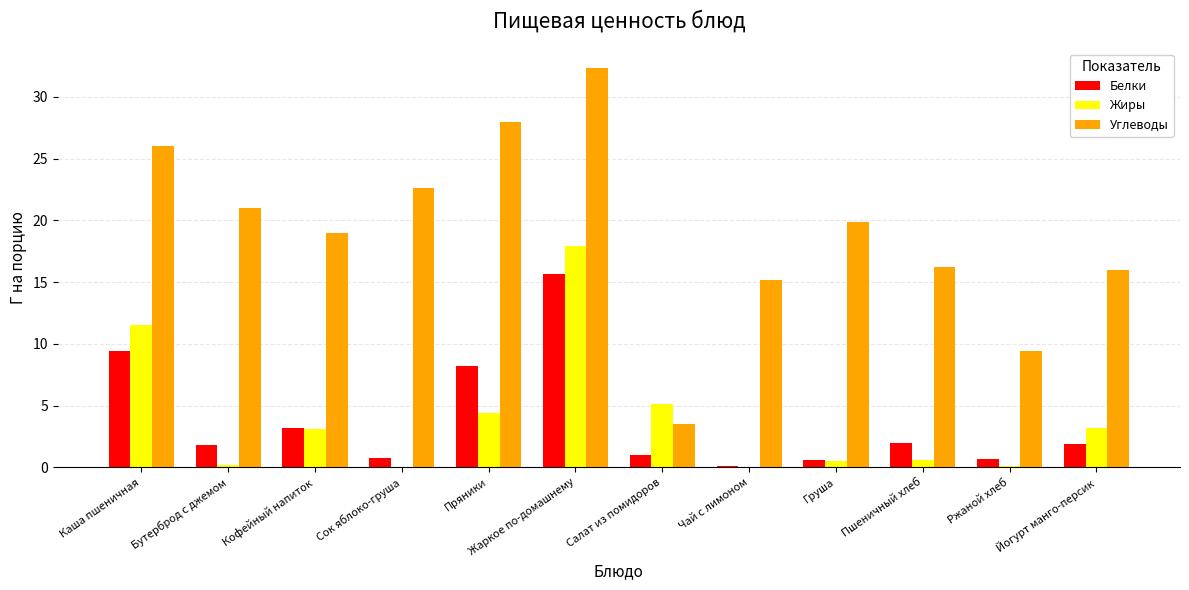

Where is Белки nearest to the value 7?

Пряники